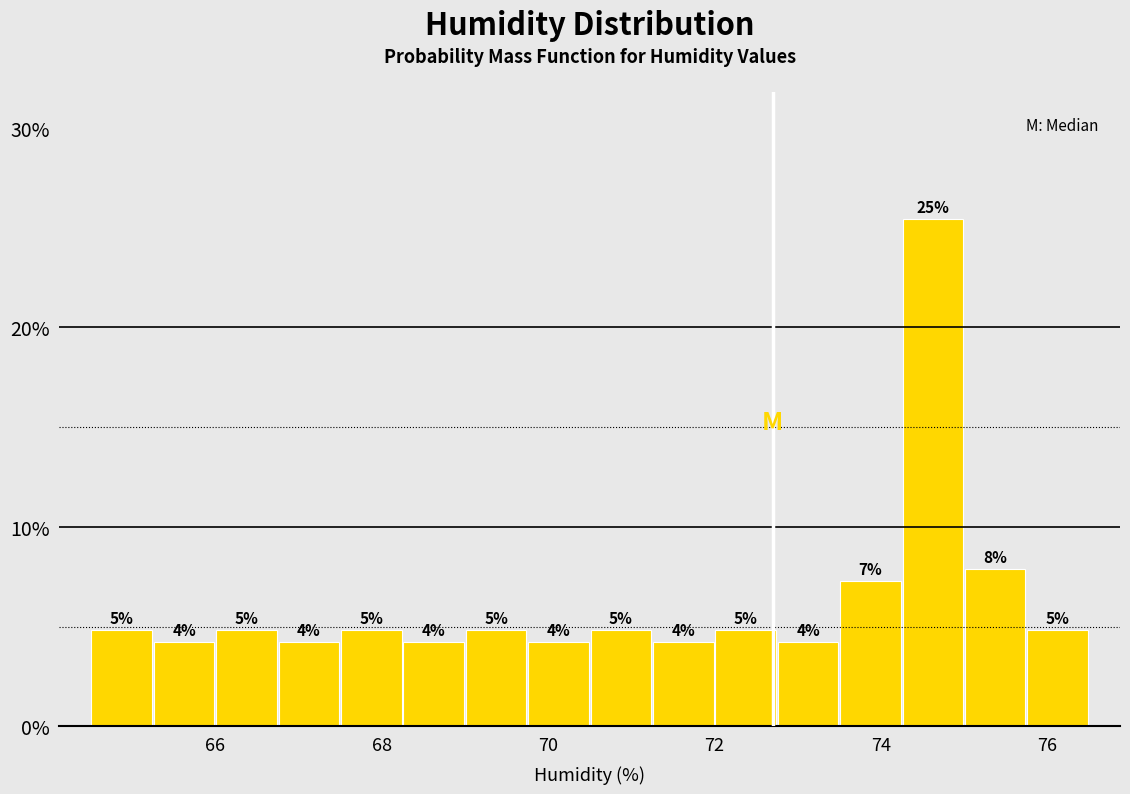

Around what value on the x-axis is the tallest bar? Give the approximate position of its centre, as read against the axis.

74.6